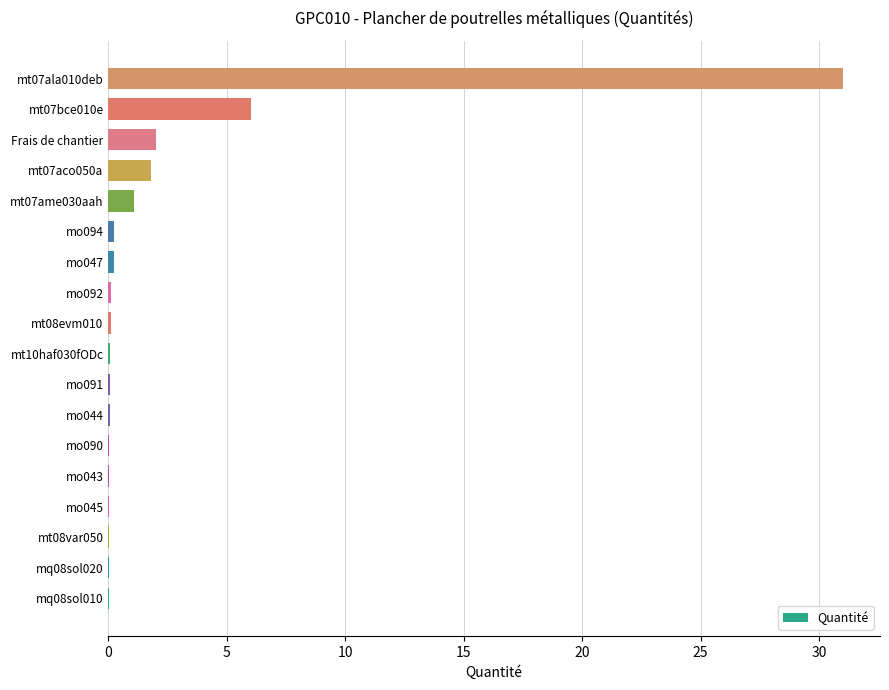

What is the average value?

2.4